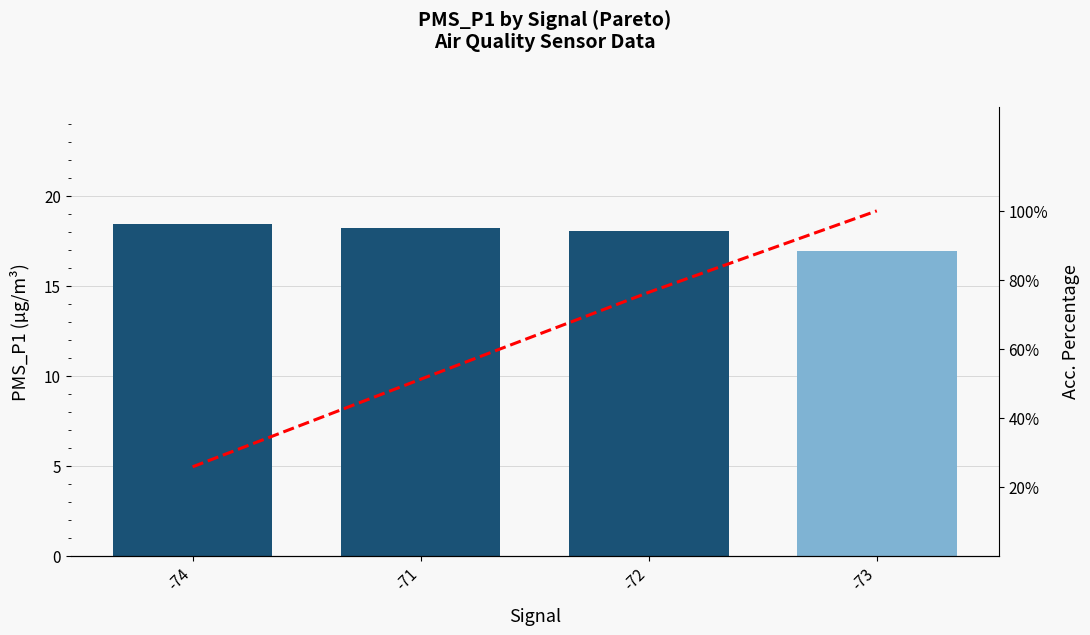

At which category is the sum across all series the highest?

-73